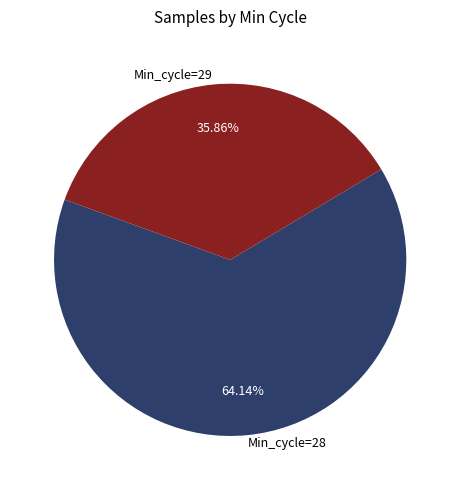

Rank the categories by value from highest to lowest.

Min_cycle=28, Min_cycle=29